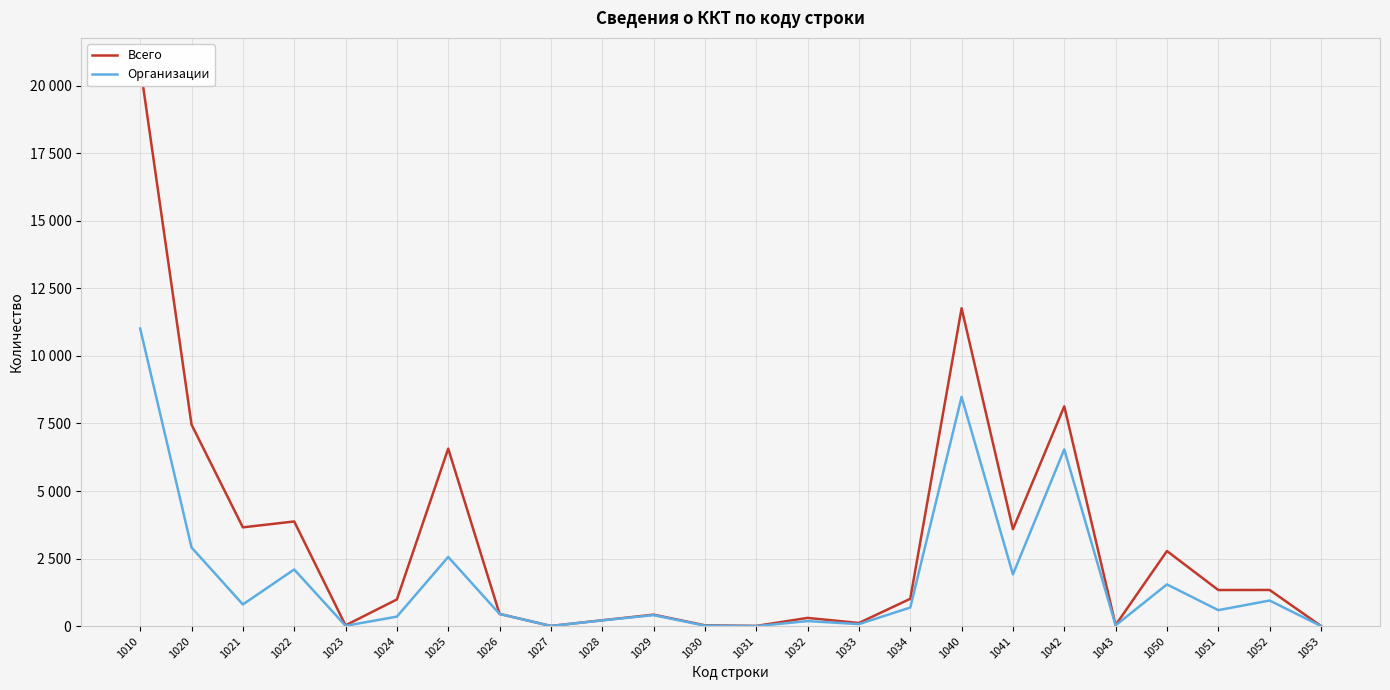

List the series in order of their peak value, lowest first.

Организации, Всего